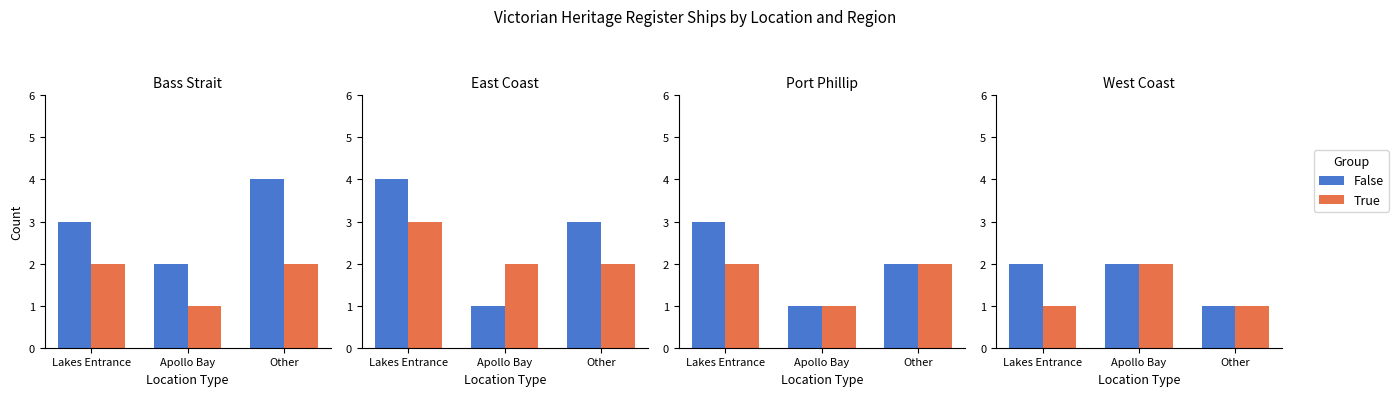

What are all the series names shown in the legend?

False, True